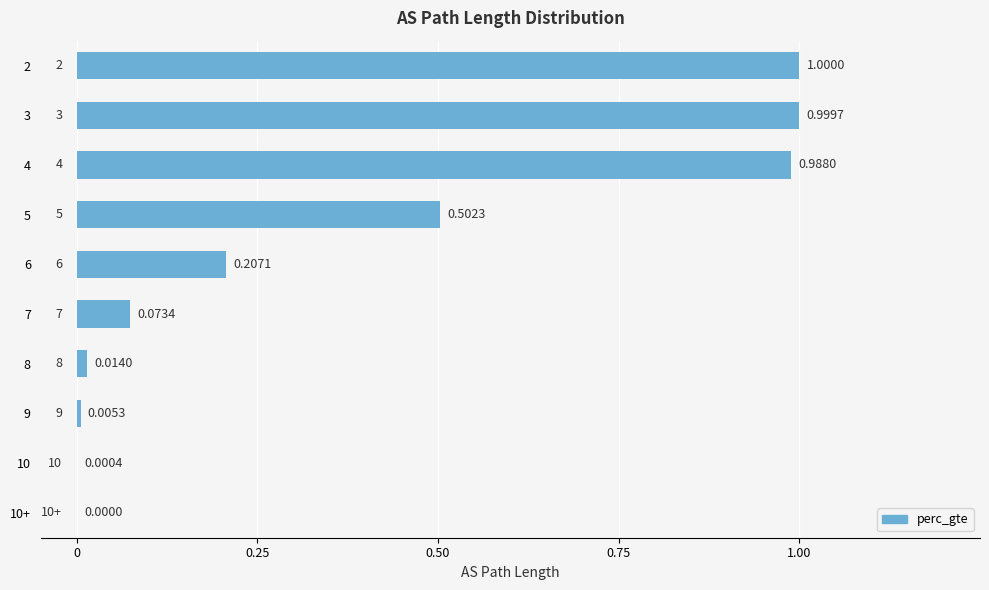

What is the change in value from 4 to 6?

-0.8